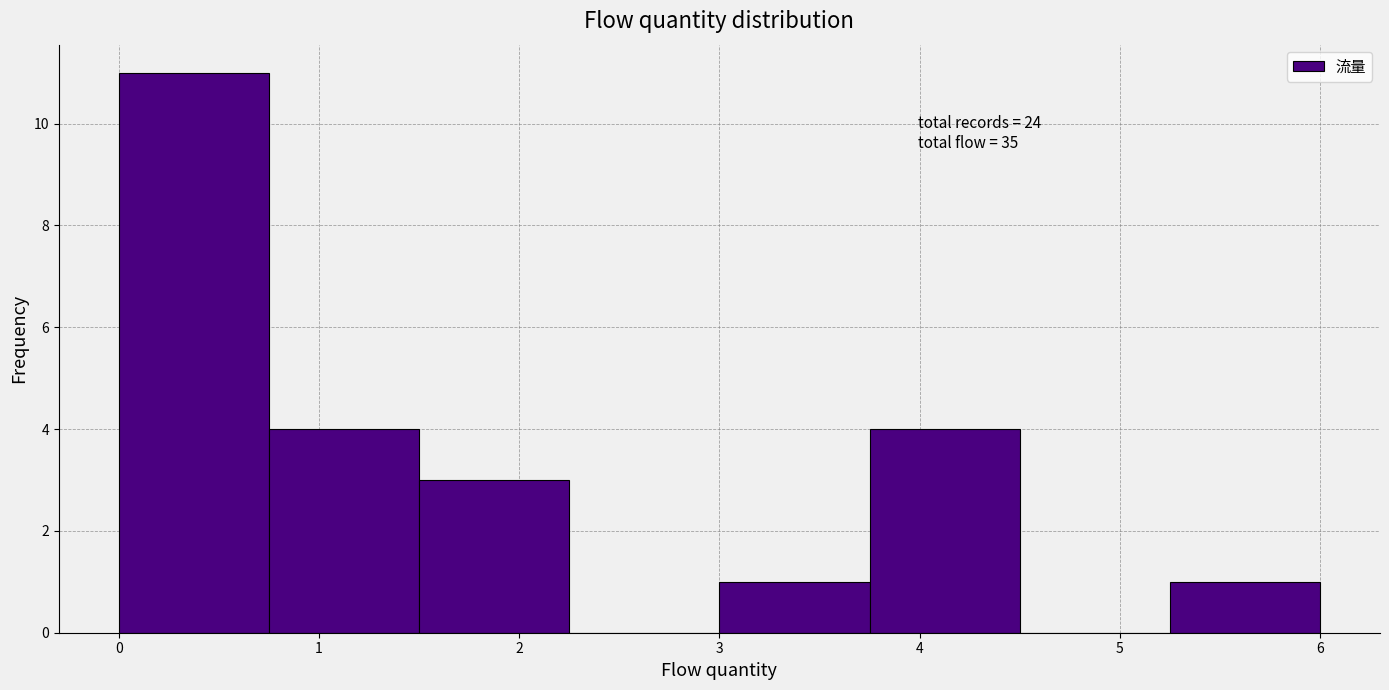

Which range on the x-axis has the tallest bar?

0.00 to 0.75